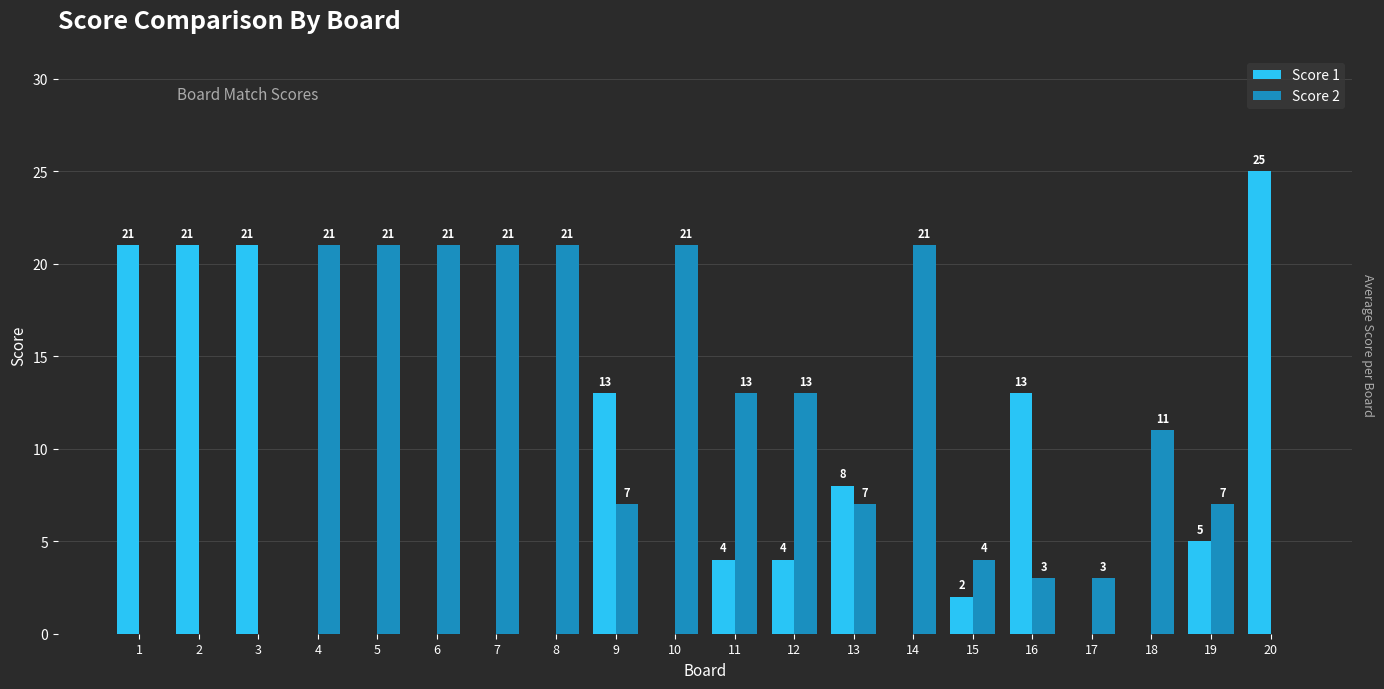

What is the spread (max minus min) of values at 5?

21